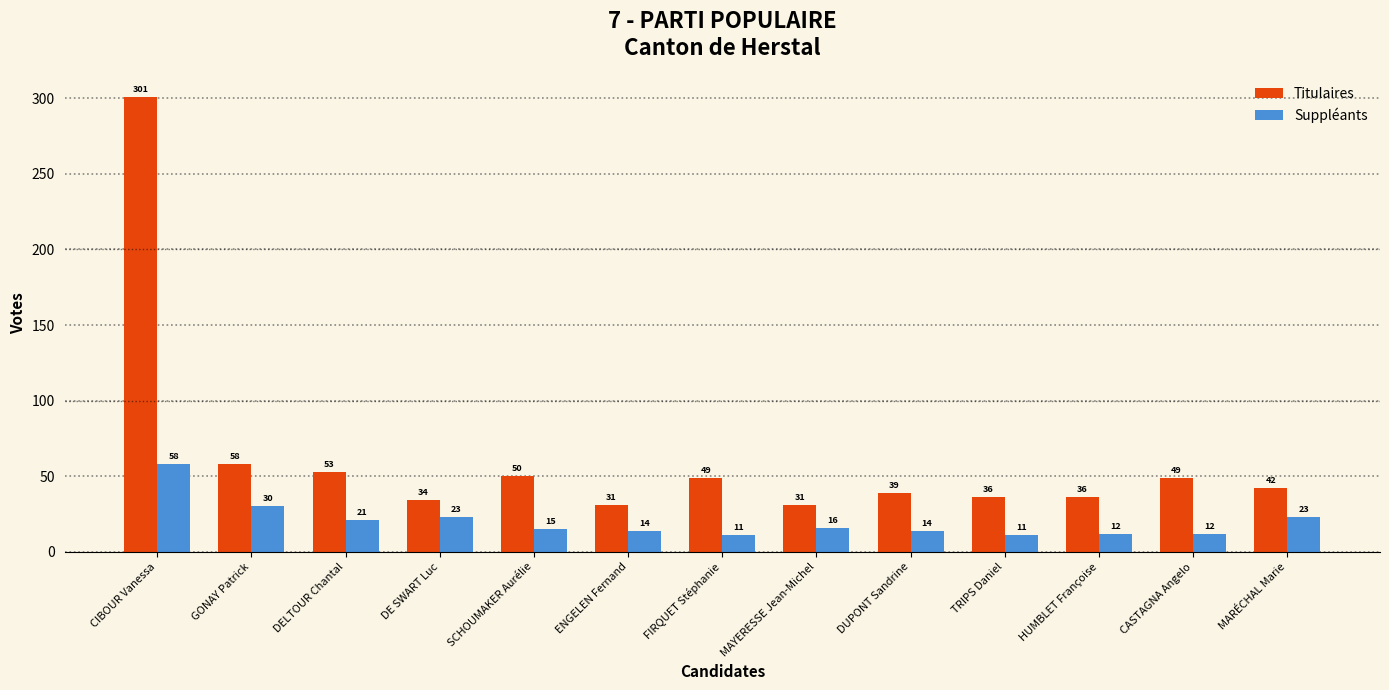

Reading left to right, transcribe all the data shown in this chart.

Titulaires: 301	58	53	34	50	31	49	31	39	36	36	49	42
Suppléants: 58	30	21	23	15	14	11	16	14	11	12	12	23